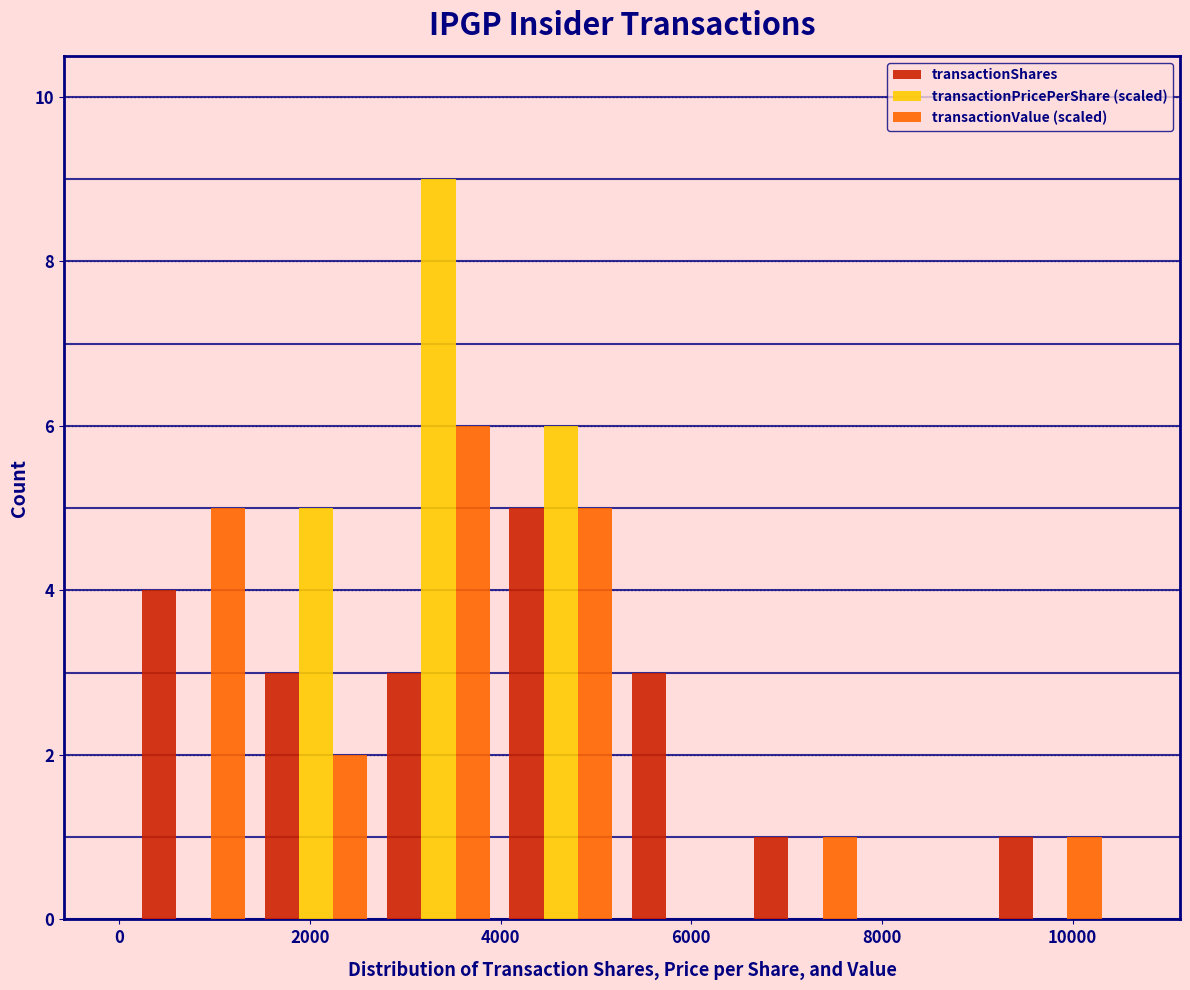

Reading left to right, transcribe this chart: for each range on the x-axis, give the height of each series' bar. Neither the bar edges nor the heights are printed on the chart, so give them approximately, as read against the axes.

200 to 1400: transactionShares=4	transactionPricePerShare (scaled)=0	transactionValue (scaled)=5
1400 to 2800: transactionShares=3	transactionPricePerShare (scaled)=5	transactionValue (scaled)=2
2800 to 4000: transactionShares=3	transactionPricePerShare (scaled)=9	transactionValue (scaled)=6
4000 to 5200: transactionShares=5	transactionPricePerShare (scaled)=6	transactionValue (scaled)=5
5200 to 6600: transactionShares=3	transactionPricePerShare (scaled)=0	transactionValue (scaled)=0
6600 to 7800: transactionShares=1	transactionPricePerShare (scaled)=0	transactionValue (scaled)=1
7800 to 9200: transactionShares=0	transactionPricePerShare (scaled)=0	transactionValue (scaled)=0
9200 to 10400: transactionShares=1	transactionPricePerShare (scaled)=0	transactionValue (scaled)=1